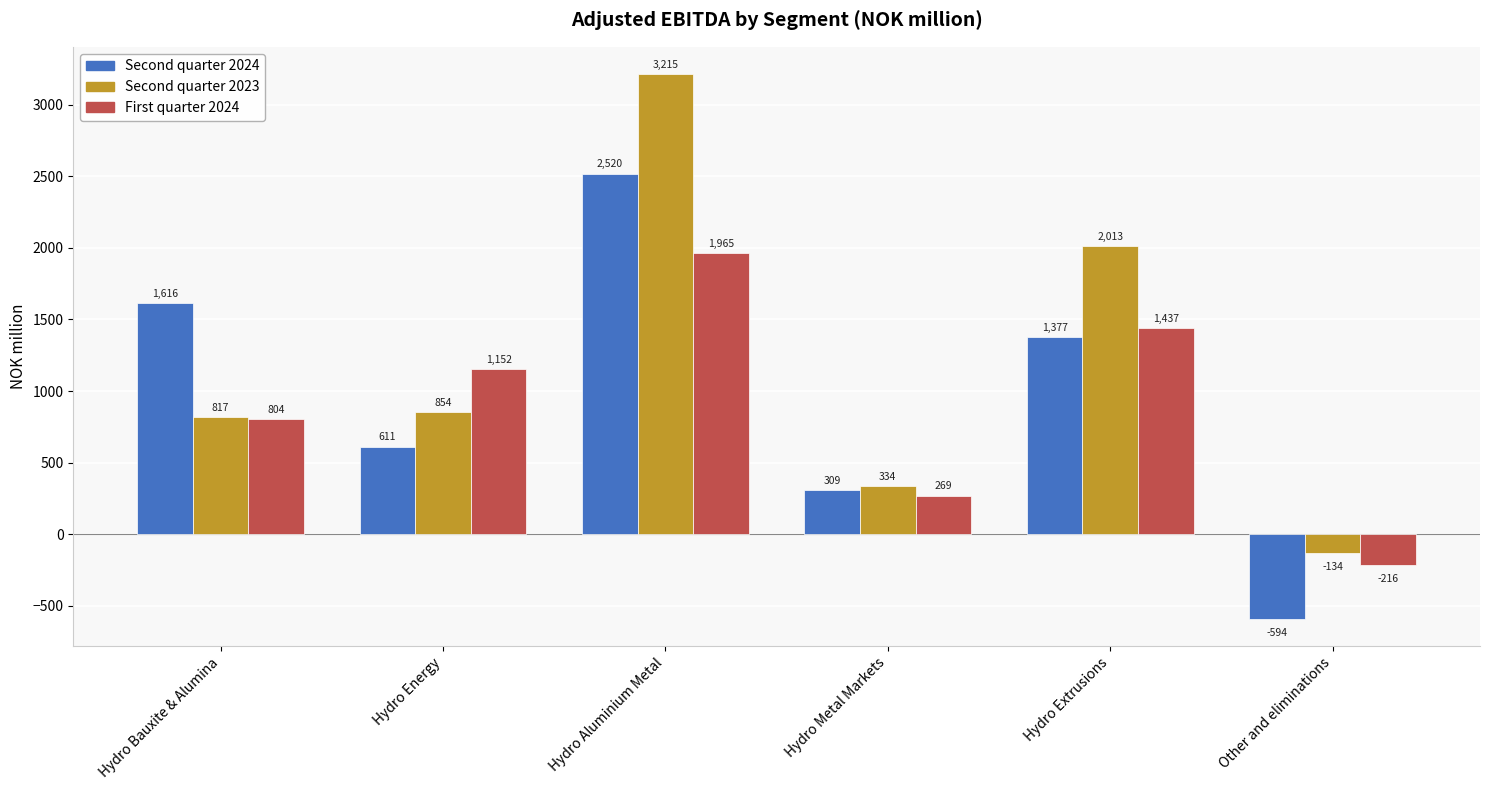

List the labels in order of First quarter 2024 value, largest first.

Hydro Aluminium Metal, Hydro Extrusions, Hydro Energy, Hydro Bauxite & Alumina, Hydro Metal Markets, Other and eliminations